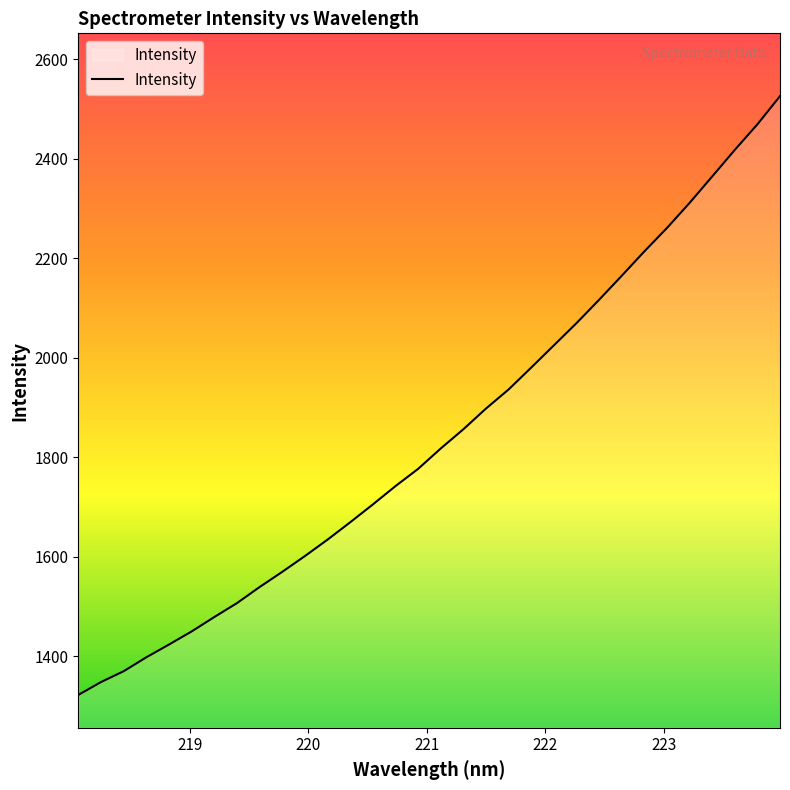

What is the difference between the maximum and minimum values?

1203.9